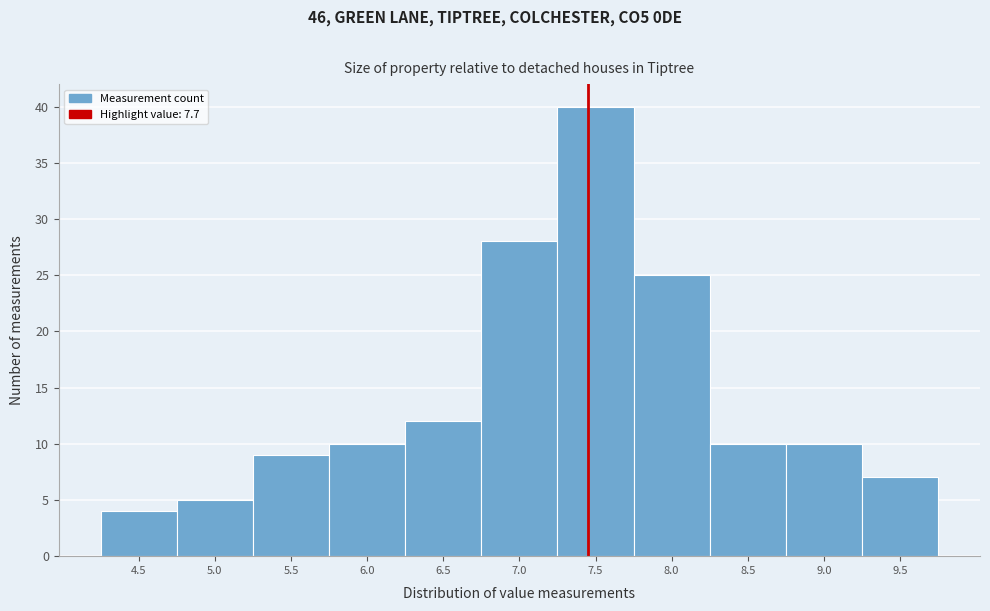

Reading left to right, transcribe all the data shown in this chart.

4	5	9	10	12	28	40	25	10	10	7